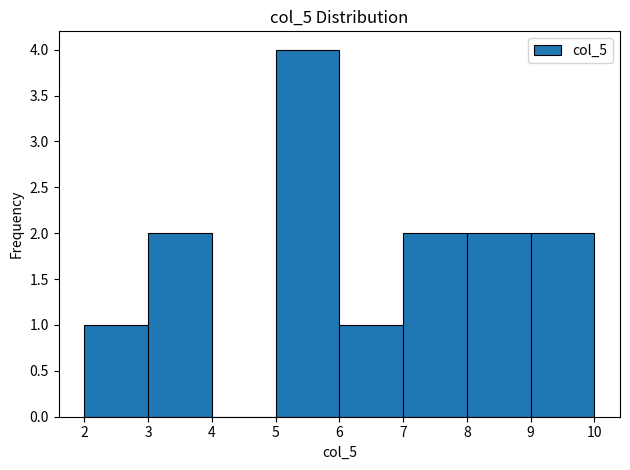

Reading left to right, transcribe this chart: for each bar, give the range it covers on the x-axis and its height. The values are not printed on the chart, so give them approximately, as read against the axis.

2 to 3: 1
3 to 4: 2
4 to 5: 0
5 to 6: 4
6 to 7: 1
7 to 8: 2
8 to 9: 2
9 to 10: 2